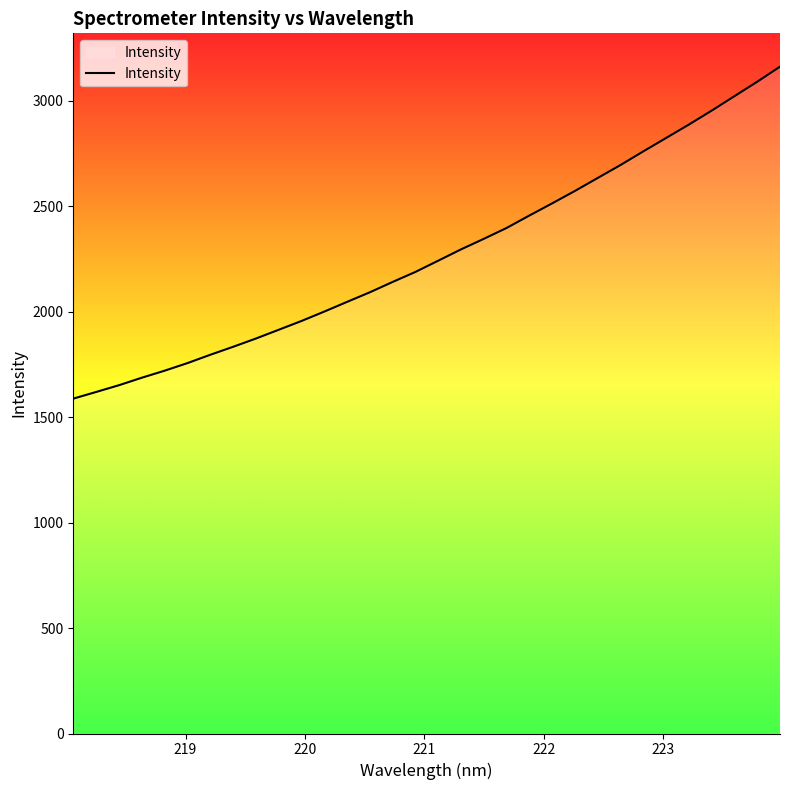

What is the difference between the maximum and minimum values?

1573.4